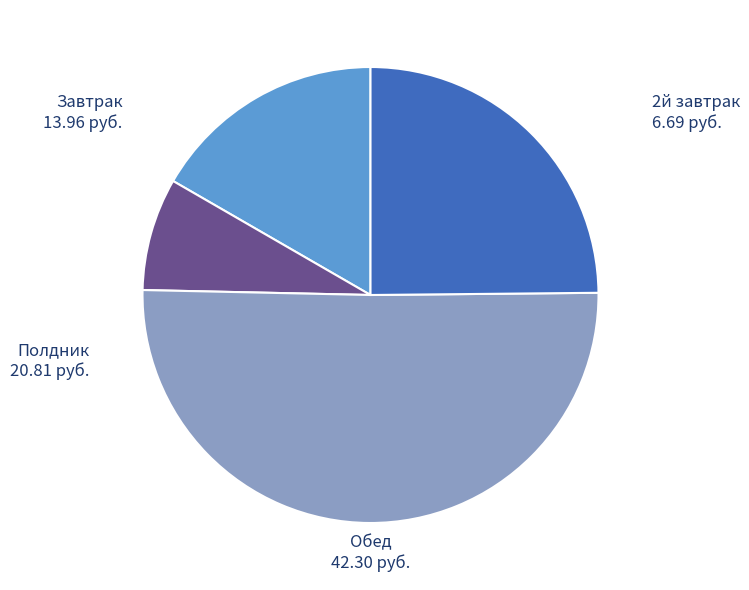

True or false: Обед accounts for 58% of the total.

False